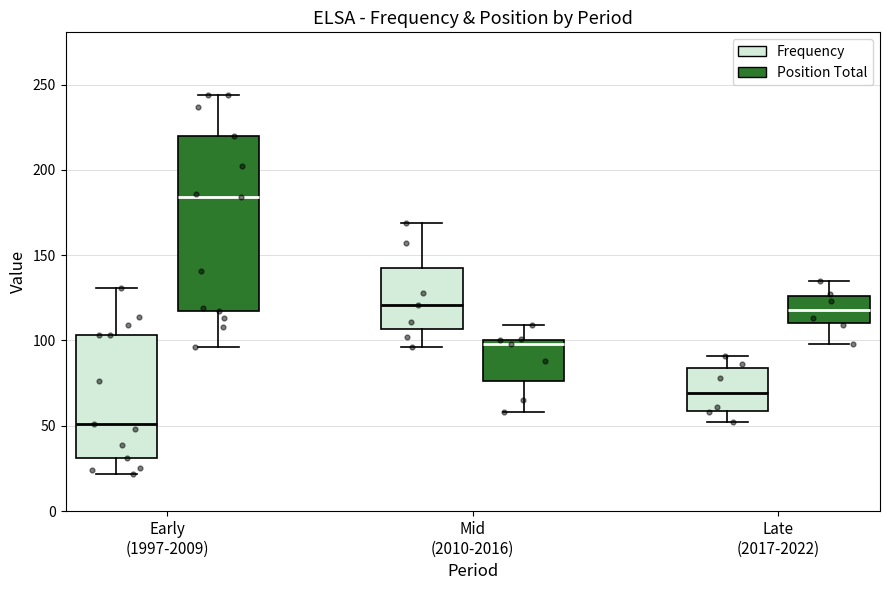

Which box's median line is the lowest?

Early (1997-2009) (Frequency)